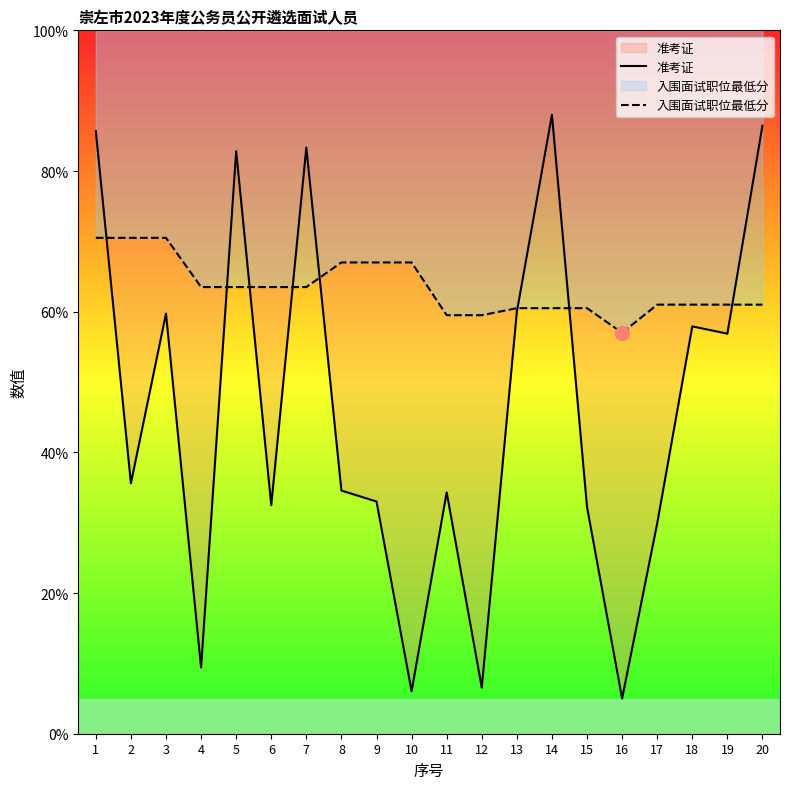

At how many categories does at least one series exceed 16?

20